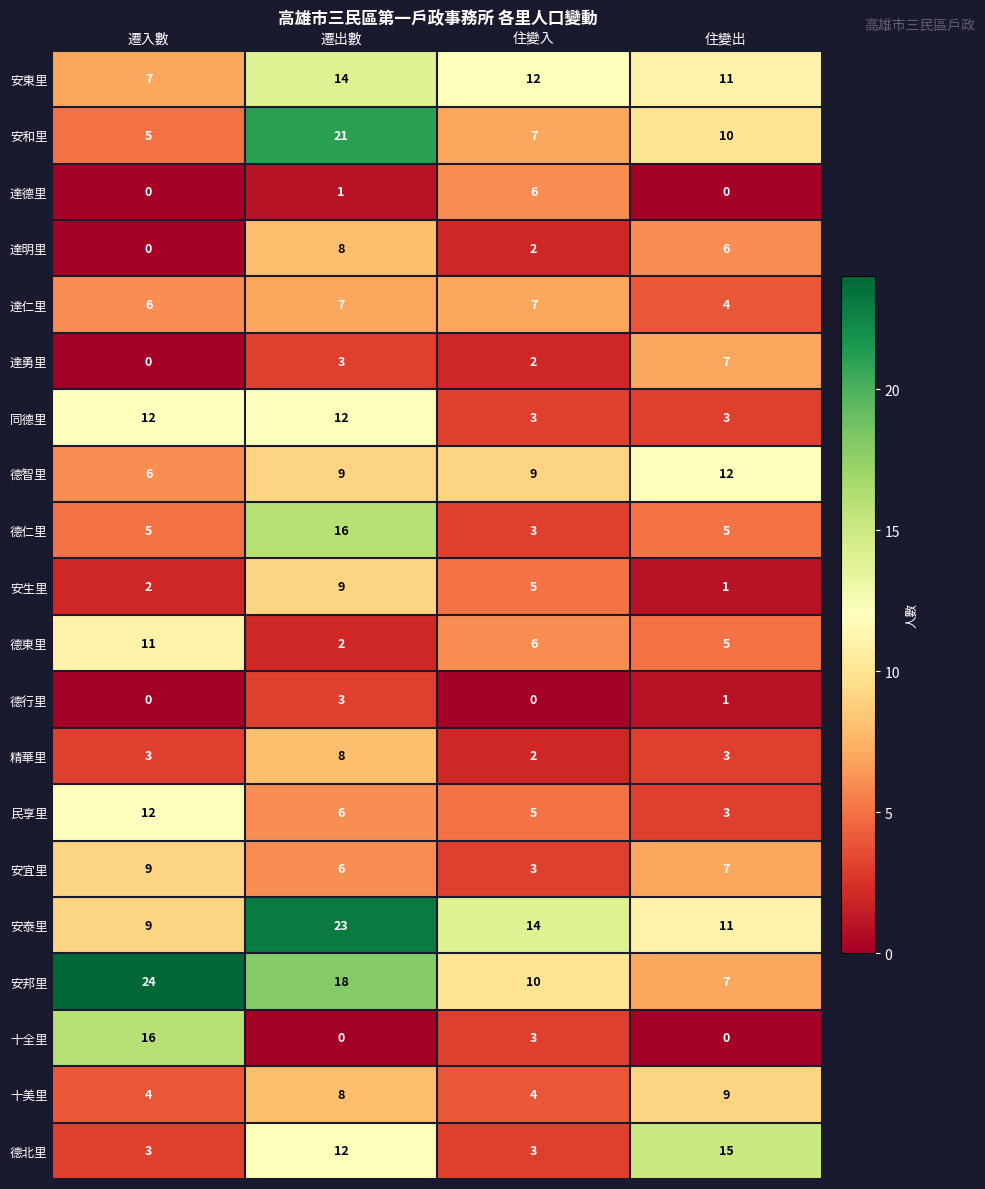

How many series are shown in this chart?

20